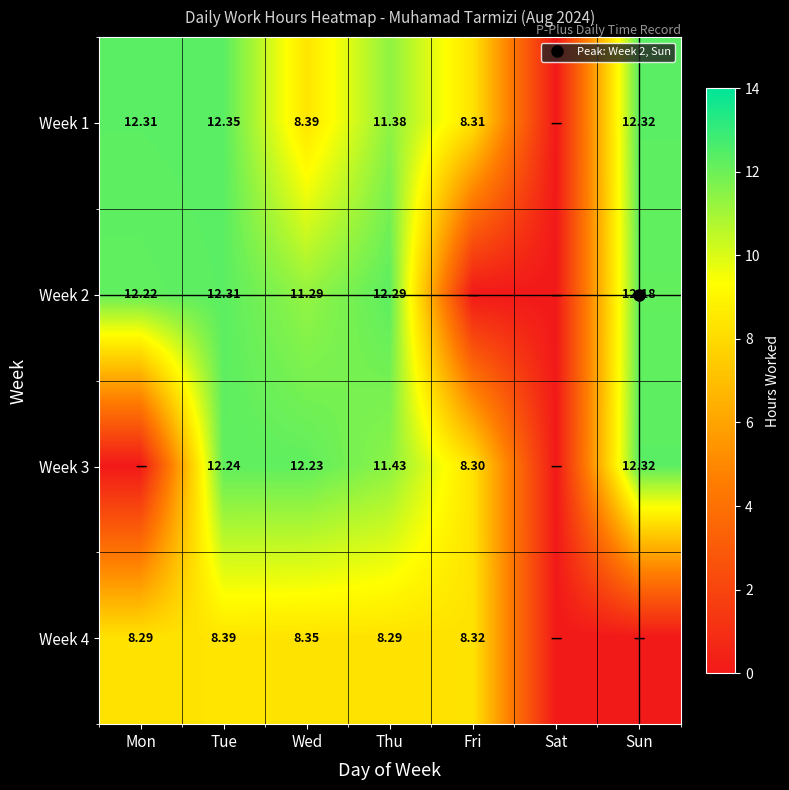

At Fri, list the series in order from smallest to largest.

Week 2, Week 3, Week 1, Week 4